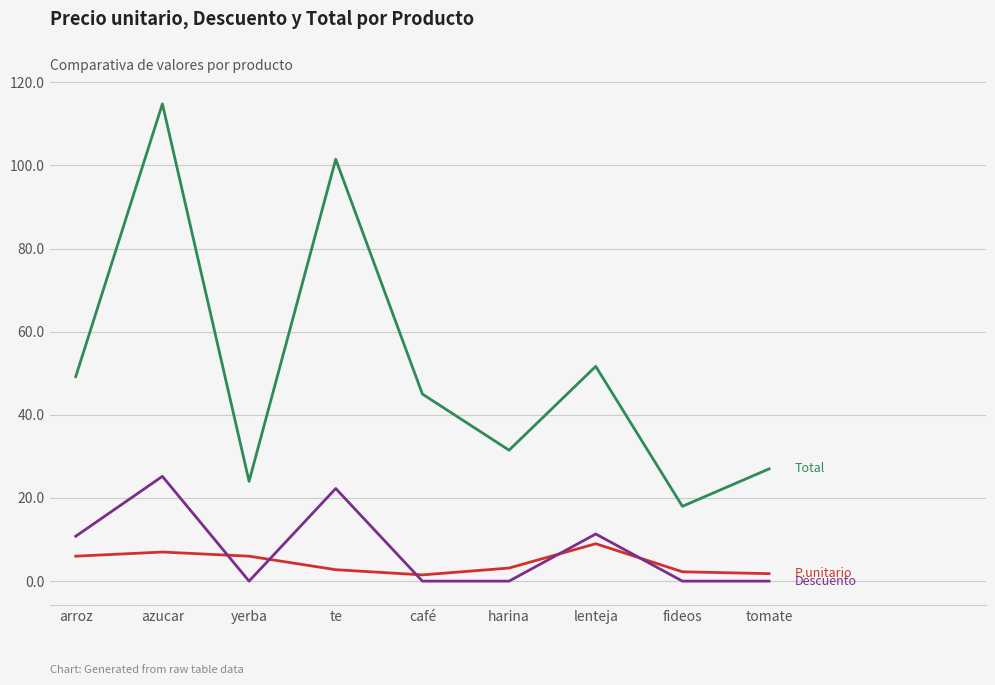

What is the total value across all series at yerba?

30.0